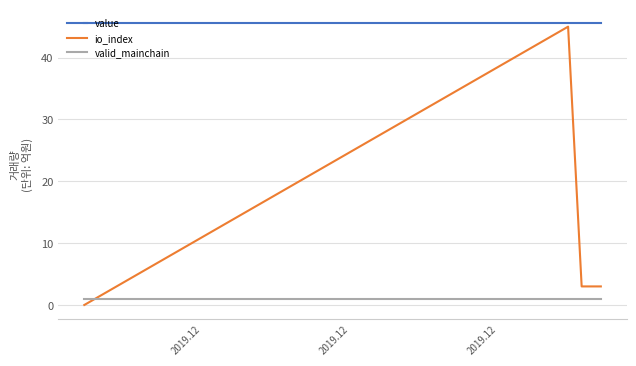

Which series has the largest total across all categories?

value